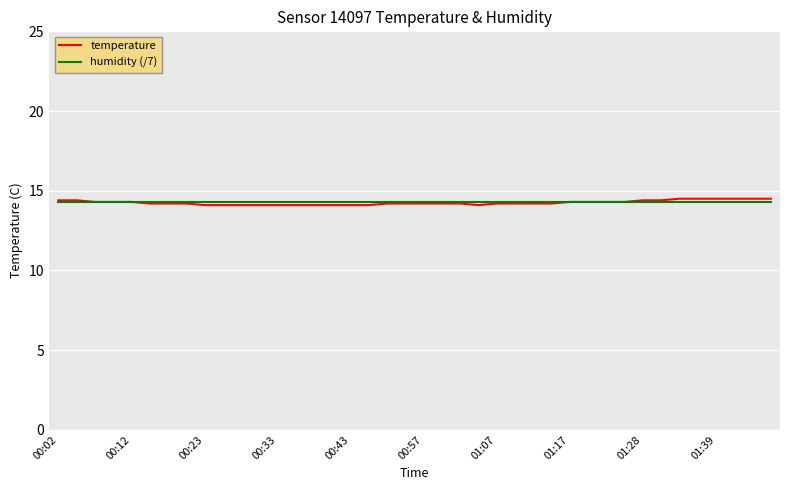

What is the smallest value displayed?

14.1